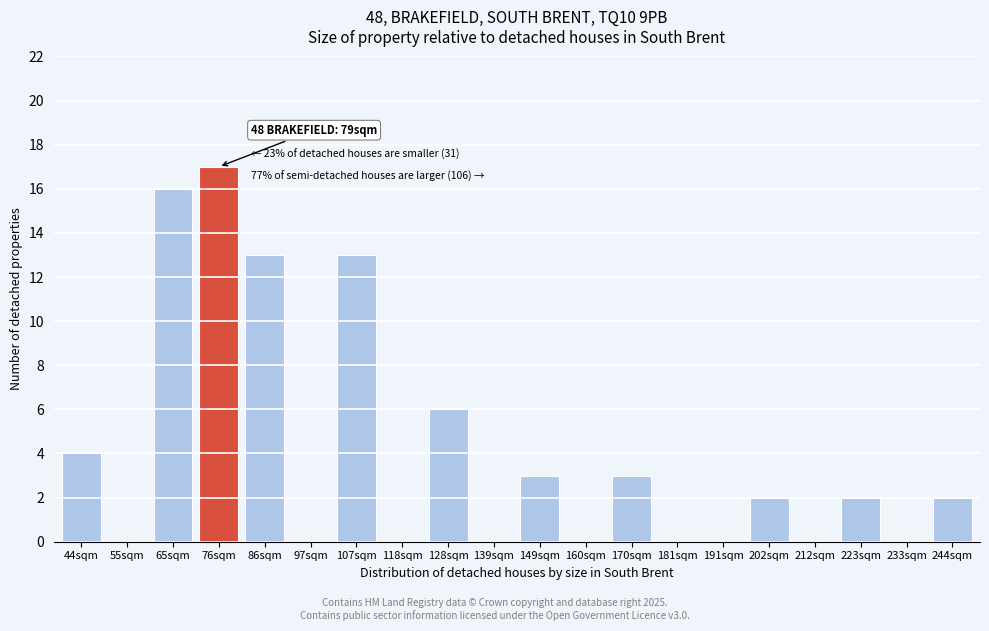

Reading left to right, list all the values displayed in this chart.

44sqm=4	55sqm=0	65sqm=16	76sqm=17	86sqm=13	97sqm=0	107sqm=13	118sqm=0	128sqm=6	139sqm=0	149sqm=3	160sqm=0	170sqm=3	181sqm=0	191sqm=0	202sqm=2	212sqm=0	223sqm=2	233sqm=0	244sqm=2